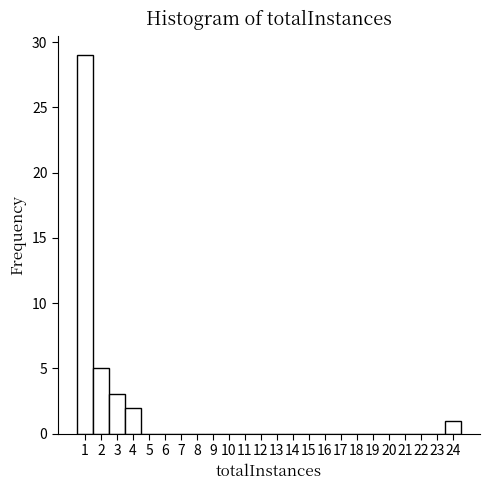

Reading left to right, transcribe this chart: for each bar, give the range it covers on the x-axis and its height. The values are not printed on the chart, so give them approximately, as read against the axis.

0.5 to 1.5: 29
1.5 to 2.5: 5
2.5 to 3.5: 3
3.5 to 4.5: 2
4.5 to 5.5: 0
5.5 to 6.5: 0
6.5 to 7.5: 0
7.5 to 8.5: 0
8.5 to 9.5: 0
9.5 to 10.5: 0
10.5 to 11.5: 0
11.5 to 12.5: 0
12.5 to 13.5: 0
13.5 to 14.5: 0
14.5 to 15.5: 0
15.5 to 16.5: 0
16.5 to 17.5: 0
17.5 to 18.5: 0
18.5 to 19.5: 0
19.5 to 20.5: 0
20.5 to 21.5: 0
21.5 to 22.5: 0
22.5 to 23.5: 0
23.5 to 24.5: 1